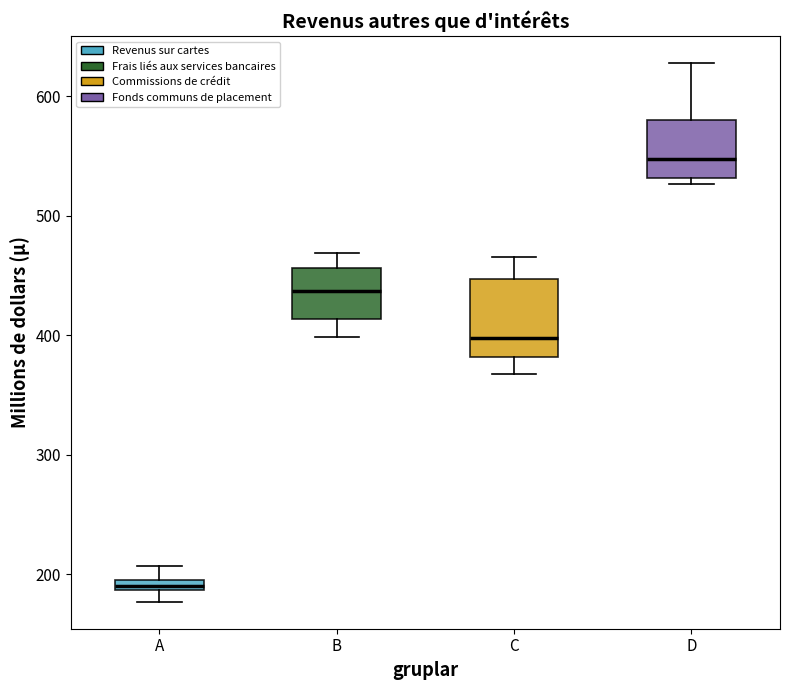

Which box's median line is the highest?

D